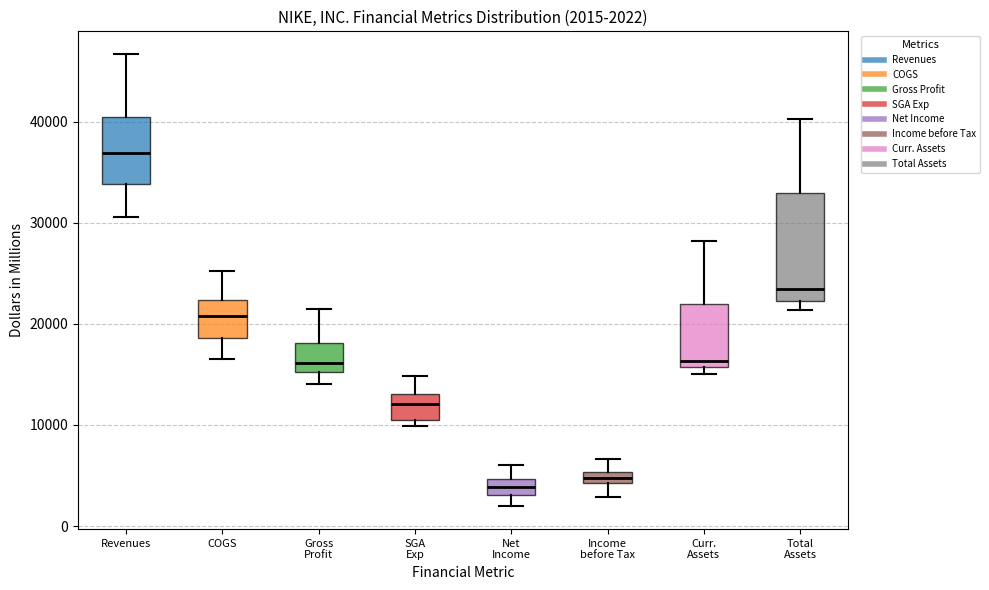

Comparing the boxes themselves (not the whiskers), which one is the tallest?

Total Assets